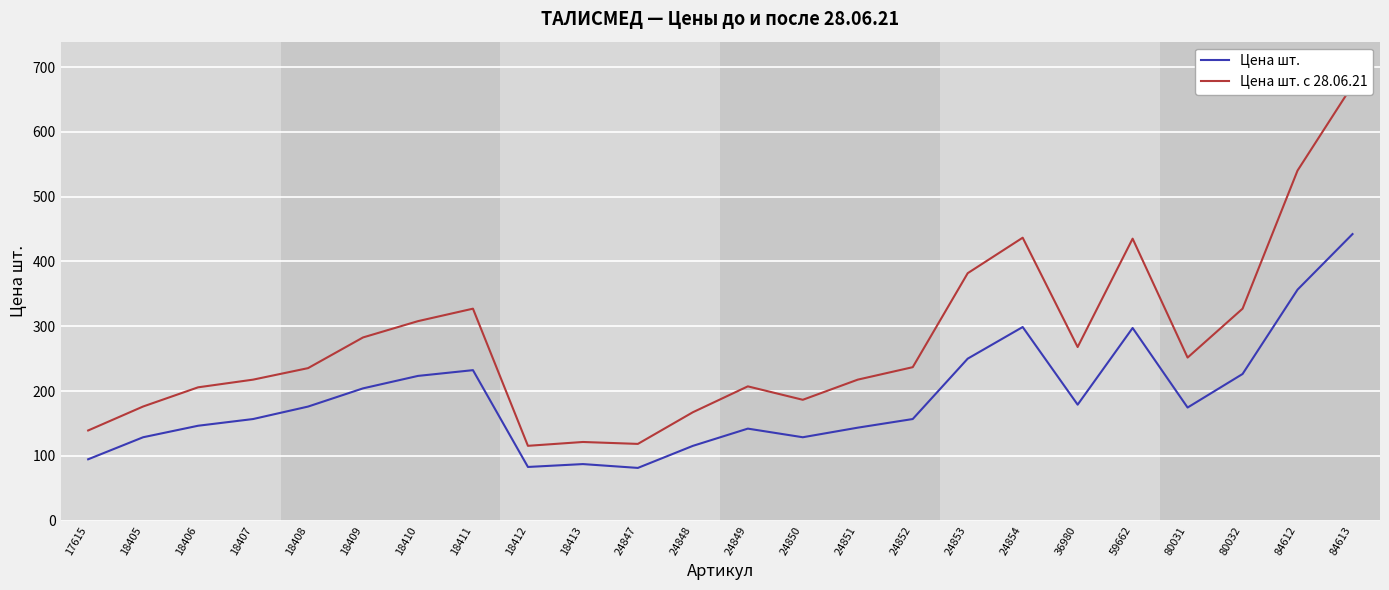

Reading left to right, what are all the values shown in this chart?

Цена шт.: 17615=94.7	18405=128.7	18406=146.4	18407=156.8	18408=176.0	18409=204.1	18410=223.3	18411=232.2	18412=82.8	18413=87.3	24847=81.3	24848=115.4	24849=142.0	24850=128.7	24851=143.5	24852=156.8	24853=249.9	24854=298.8	36980=179.0	59662=297.3	80031=174.5	80032=226.3	84612=356.4	84613=442.2
Цена шт. с 28.06.21: 17615=139.1	18405=176.1	18406=205.7	18407=217.6	18408=235.3	18409=282.7	18410=307.8	18411=327.1	18412=115.4	18413=121.4	24847=118.4	24848=167.2	24849=207.2	24850=186.5	24851=217.6	24852=236.8	24853=381.8	24854=436.6	36980=267.9	59662=435.1	80031=251.6	80032=327.1	84612=540.2	84613=671.9